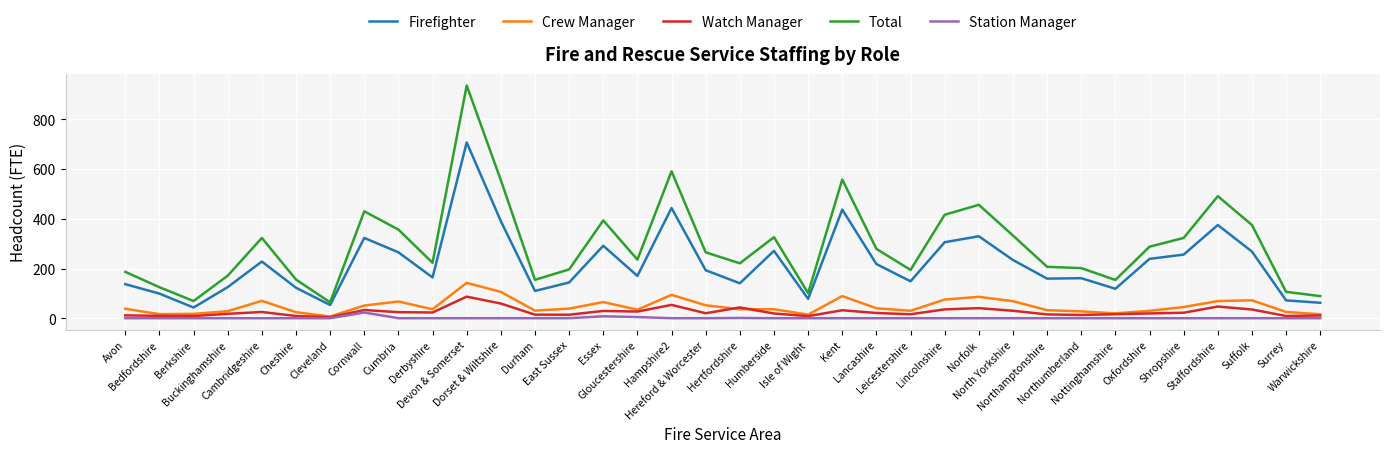

What are all the series names shown in the legend?

Firefighter, Crew Manager, Watch Manager, Total, Station Manager